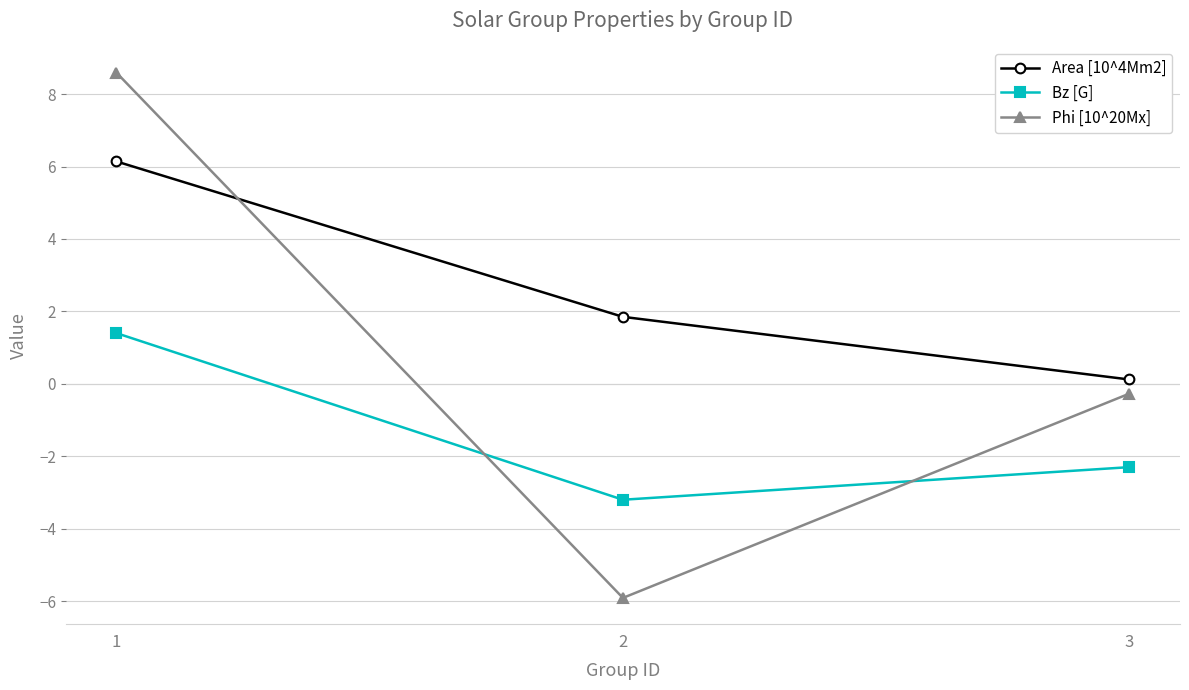

Does the chart display data point markers on the line(s)?

Yes